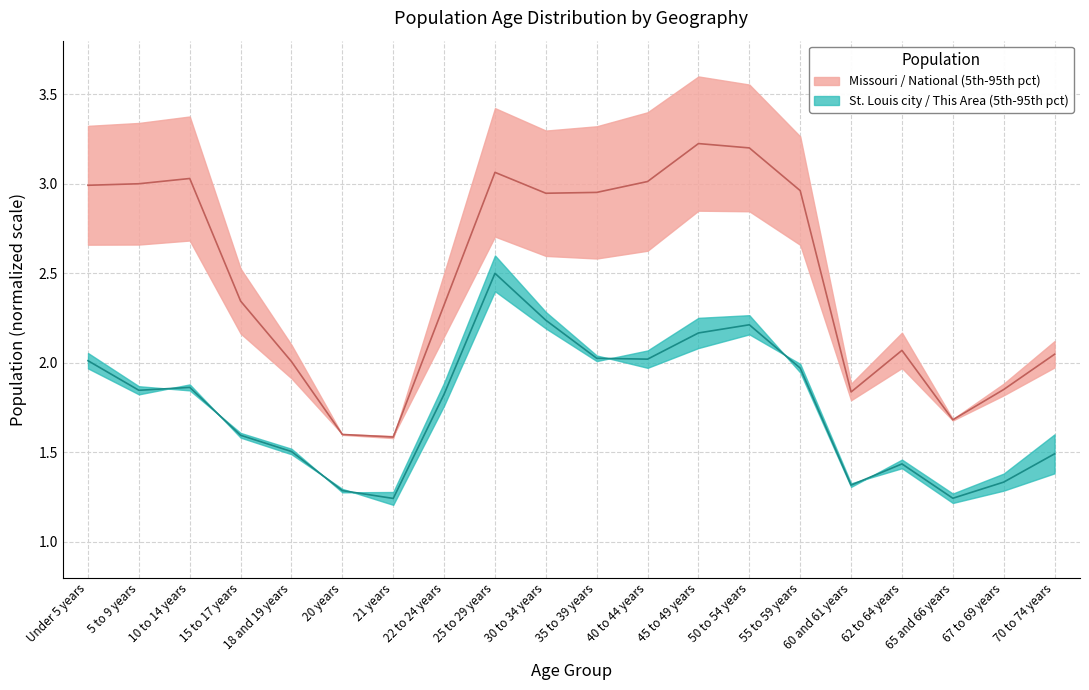

Between 25 to 29 years and 67 to 69 years, which series saw the biggest shift?

Missouri median